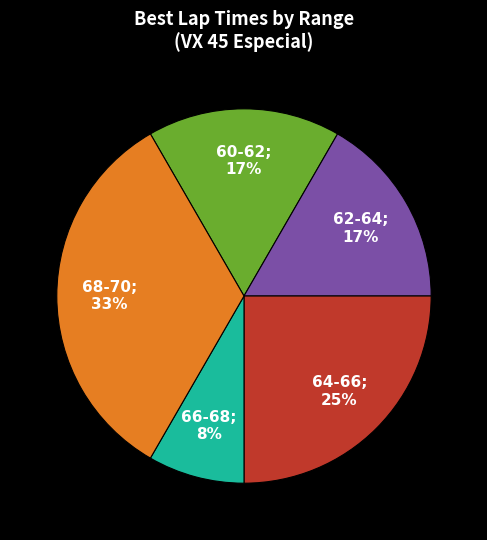

To the nearest percent, what is the difference between the largest and smallest slice percentages?

25%